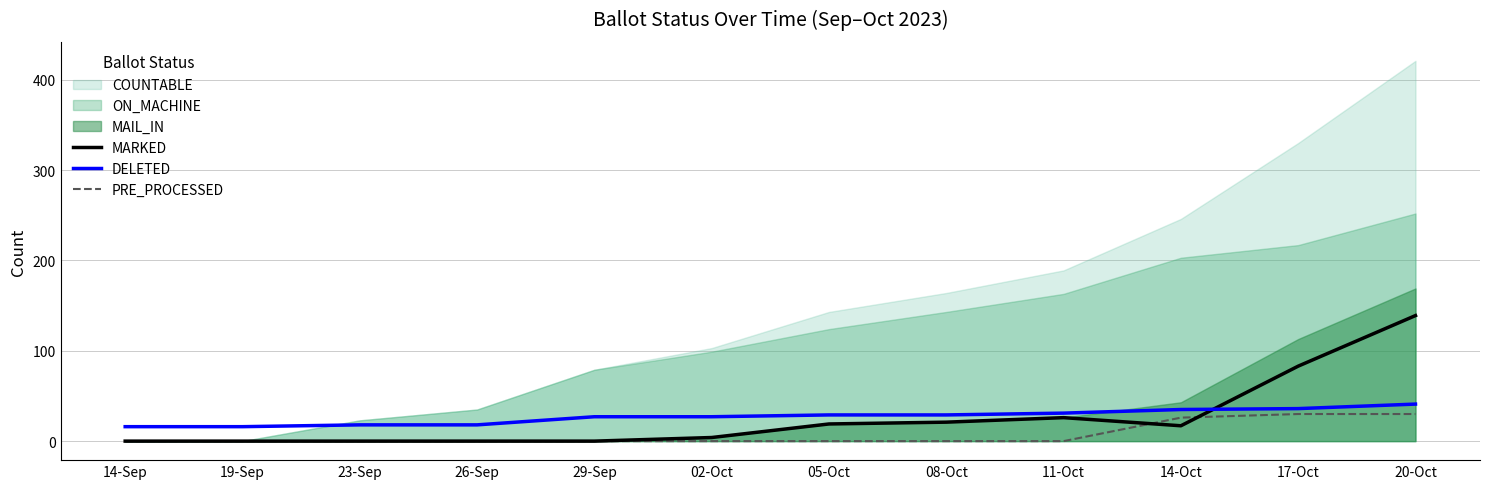

What is the difference between the maximum and second lowest values in the DELETED series?

25